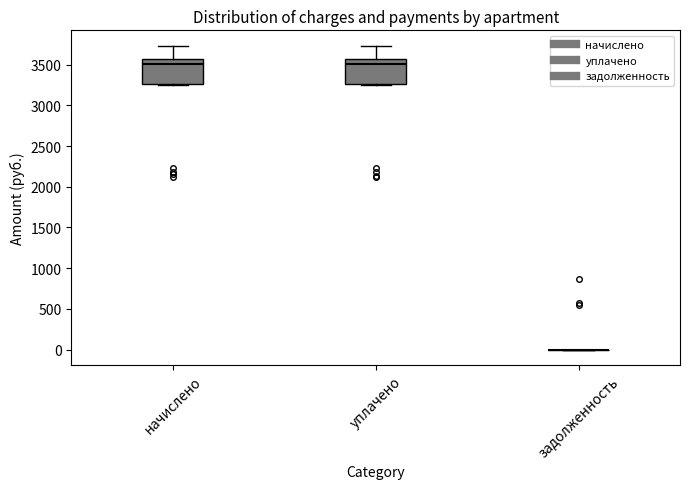

Where is the upper edge of the box for начислено on the y-axis? The values are not printed on the chart, so give them approximately, as read against the axis.

3550